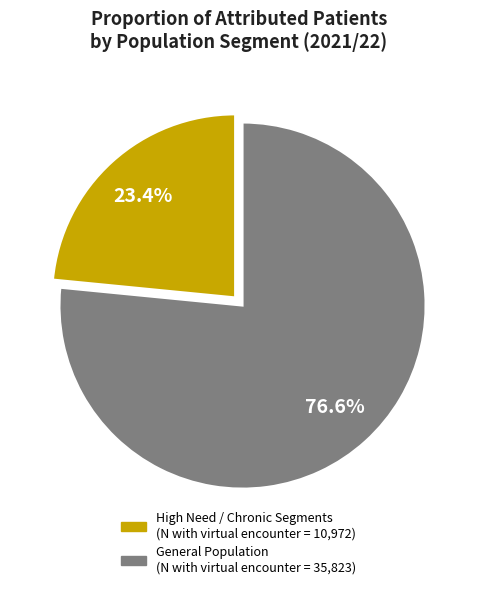

Does any single category account for the majority?

Yes